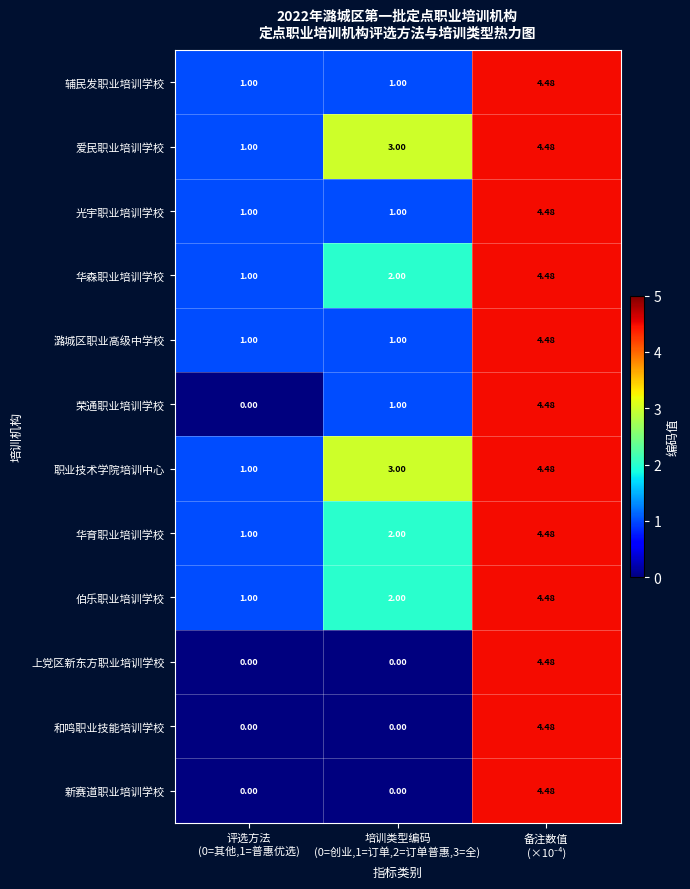

How many data points in 光宇职业培训学校 are above 1?

1